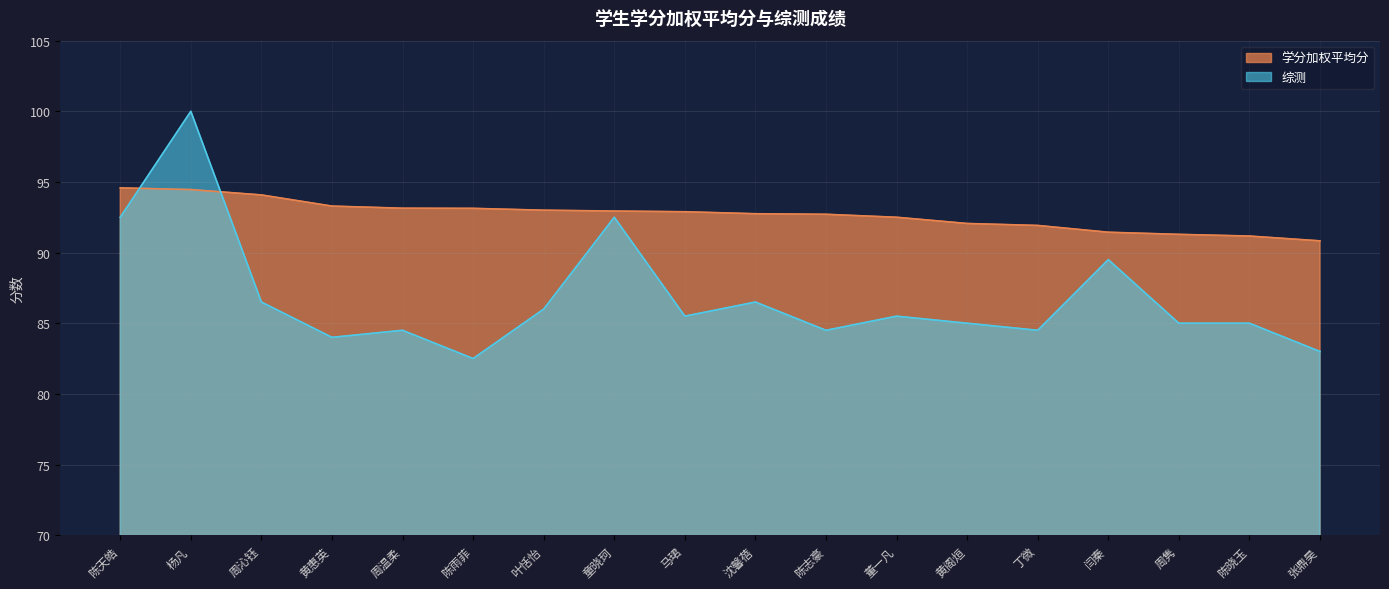

What is the sum of the 综测 values at 闫秦 and 童晓珂?

182.0